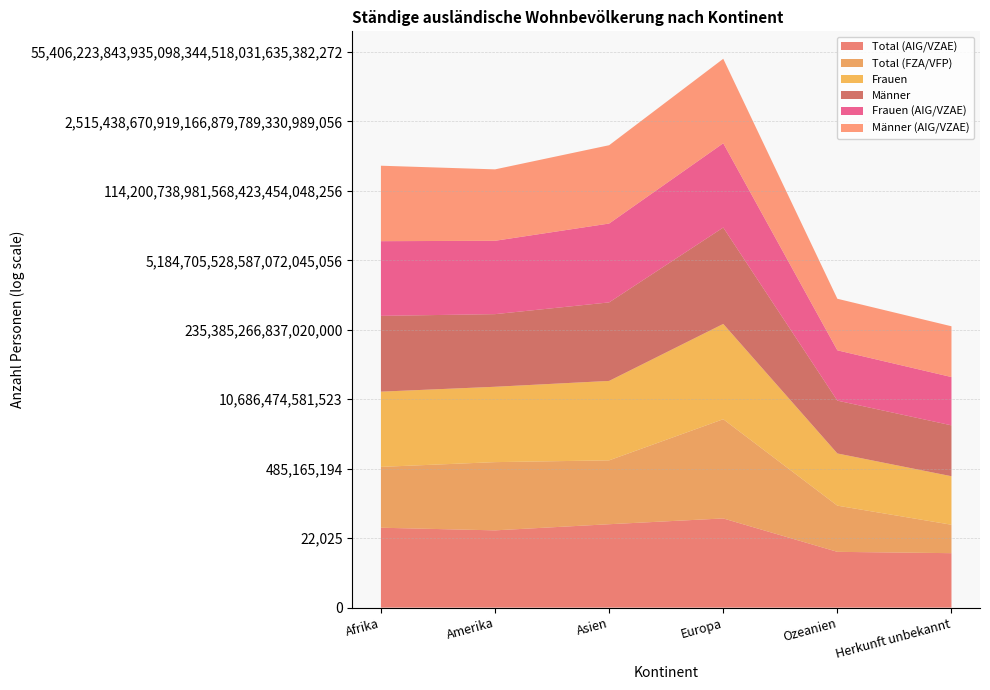

Reading left to right, extract all data points from this chart.

Total (AIG/VZAE): Afrika=99130	Amerika=67884	Asien=164254	Europa=377676	Ozeanien=3075	Herkunft unbekannt=2540
Total (FZA/VFP): Afrika=6376	Amerika=18470	Asien=9857	Europa=1600022	Ozeanien=772	Herkunft unbekannt=59
Frauen: Afrika=50665	Amerika=51558	Asien=92921	Europa=910780	Ozeanien=1836	Herkunft unbekannt=1080
Männer: Afrika=54841	Amerika=34796	Asien=81190	Europa=1066918	Ozeanien=2011	Herkunft unbekannt=1519
Frauen (AIG/VZAE): Afrika=46799	Amerika=38630	Asien=85392	Europa=185425	Ozeanien=1399	Herkunft unbekannt=1045
Männer (AIG/VZAE): Afrika=52331	Amerika=29254	Asien=78862	Europa=192251	Ozeanien=1676	Herkunft unbekannt=1495